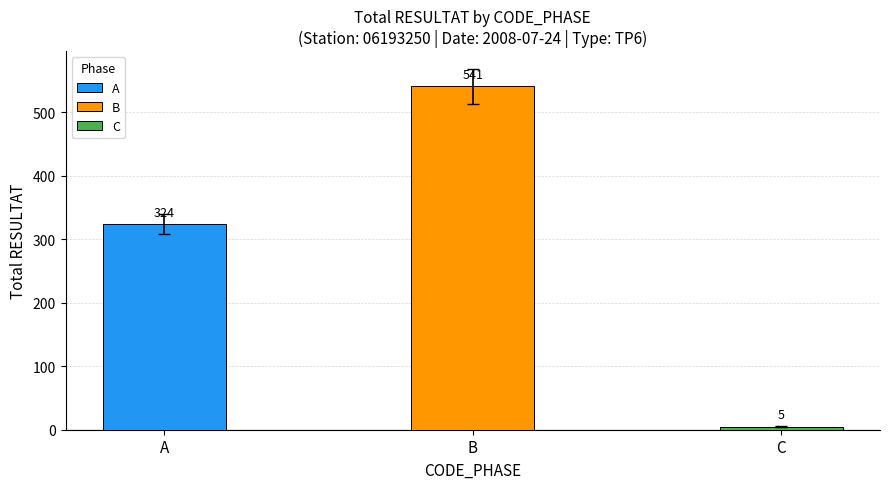

Which series has the largest range (max minus min)?

B